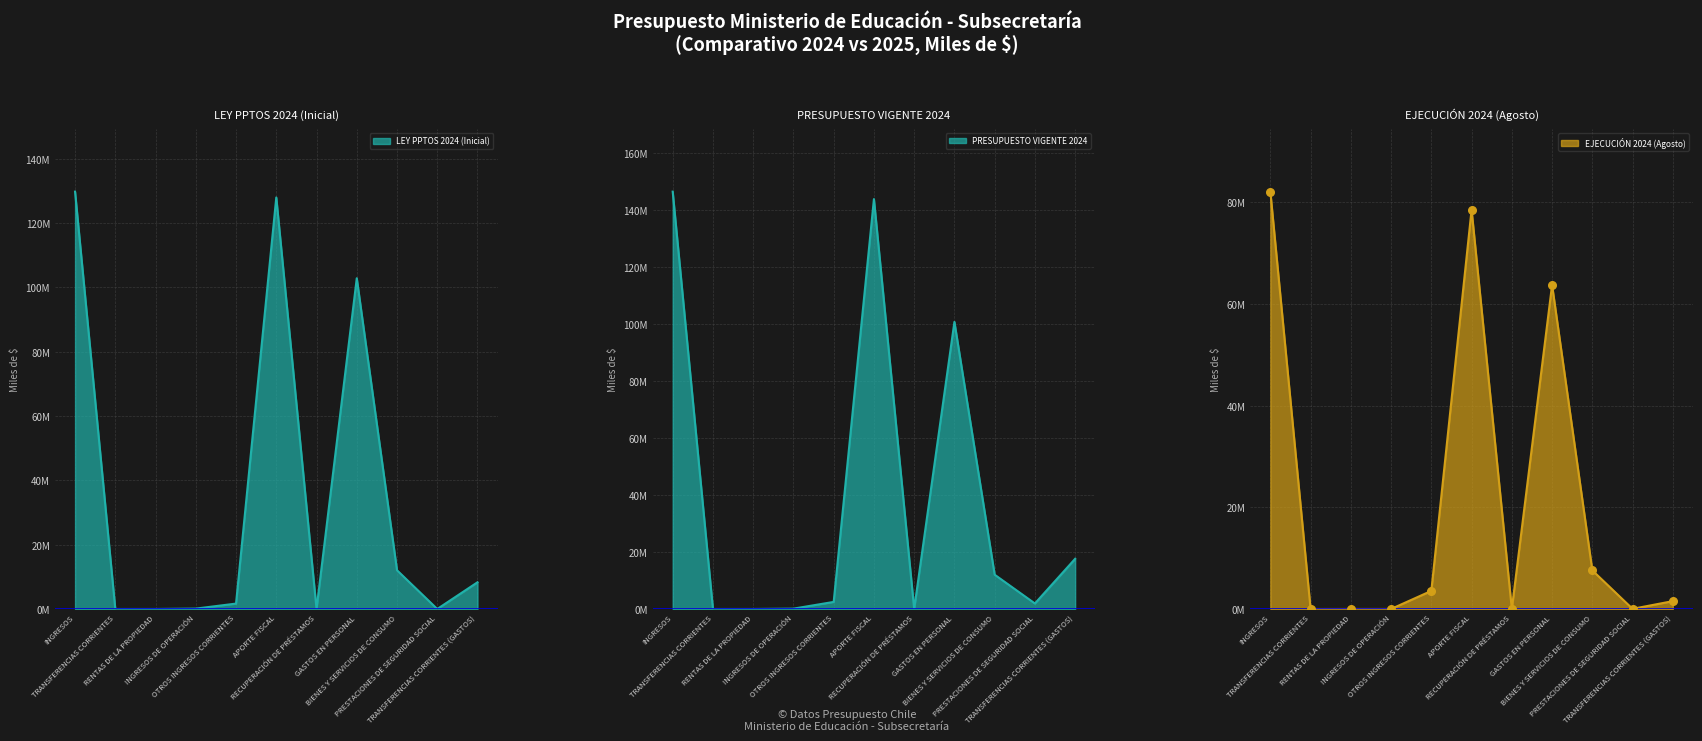

Which series reaches the maximum Y coordinate?

PRESUPUESTO VIGENTE 2024